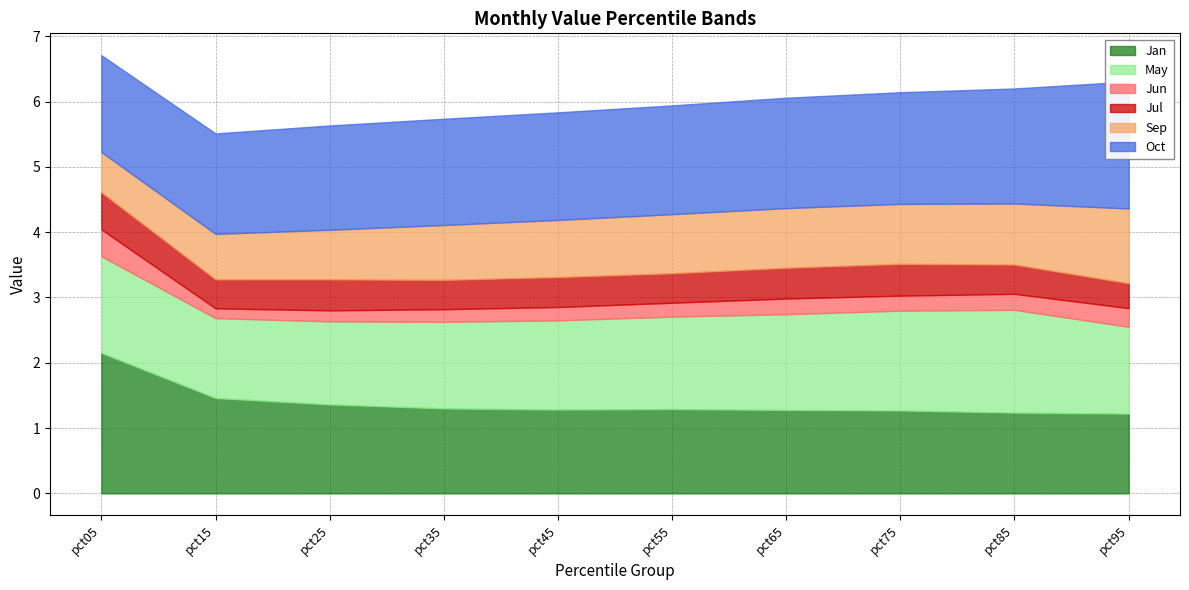

Reading left to right, list all the values displayed in this chart.

Jan: 2.2	1.5	1.4	1.3	1.3	1.3	1.3	1.3	1.2	1.2
May: 1.5	1.2	1.3	1.3	1.4	1.4	1.5	1.5	1.6	1.3
Jun: 0.4	0.2	0.2	0.2	0.2	0.2	0.2	0.2	0.2	0.3
Jul: 0.6	0.4	0.5	0.4	0.5	0.5	0.5	0.5	0.4	0.4
Sep: 0.6	0.7	0.8	0.8	0.9	0.9	0.9	0.9	0.9	1.1
Oct: 1.5	1.5	1.6	1.6	1.6	1.7	1.7	1.7	1.8	1.9